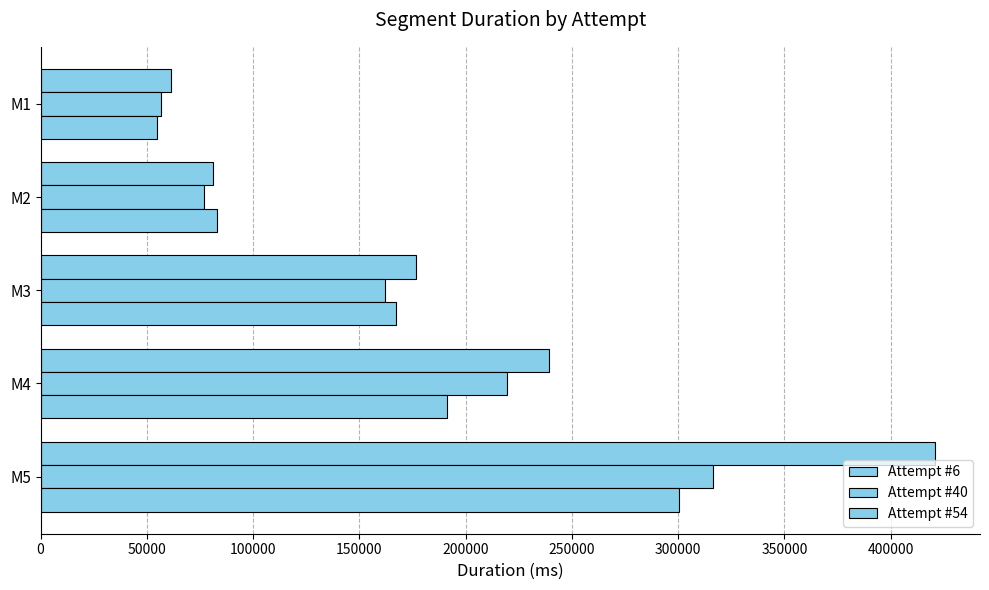

List the series in order of their overall mean, highest first.

Attempt #6, Attempt #40, Attempt #54